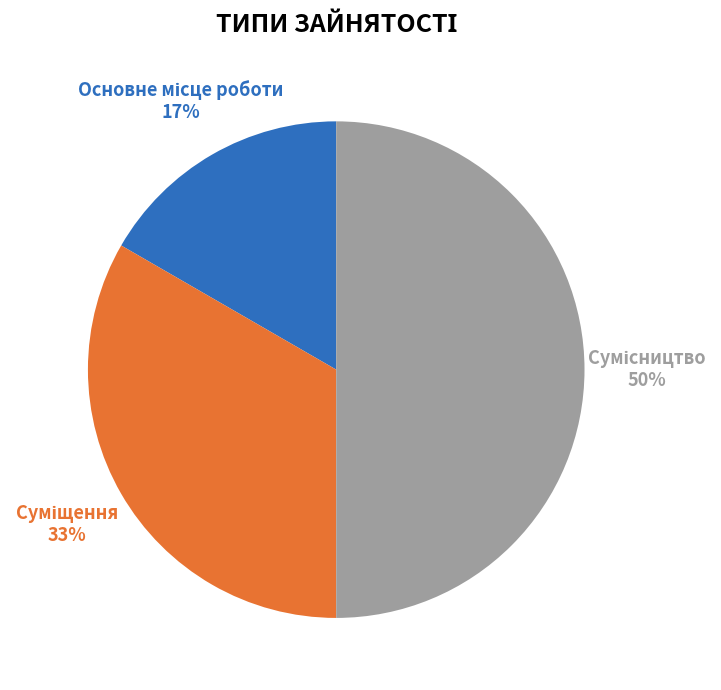

To the nearest percent, what is the difference between the largest and smallest slice percentages?

33%